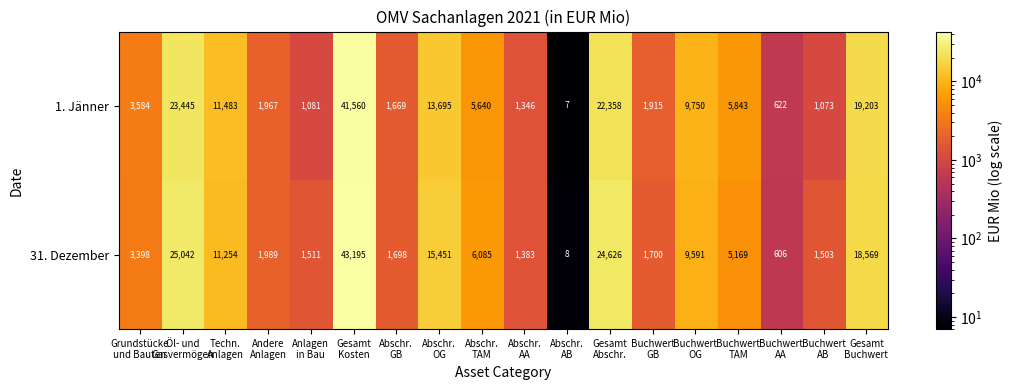

What is the lowest value of the 1. Jänner series?

7